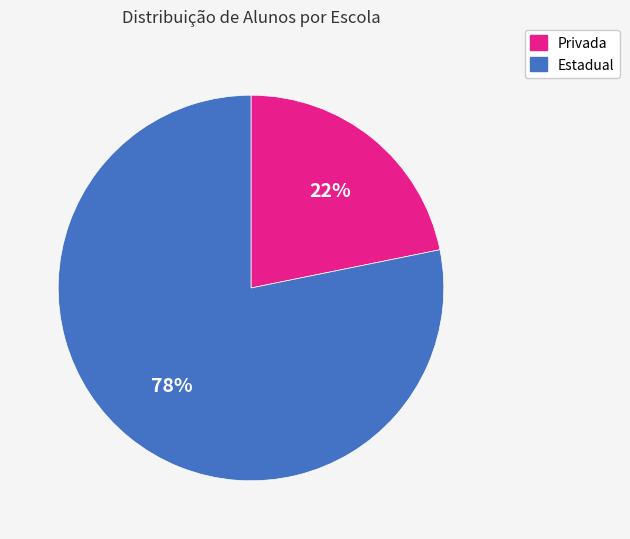

To the nearest percent, what is the average slice percentage?

50%